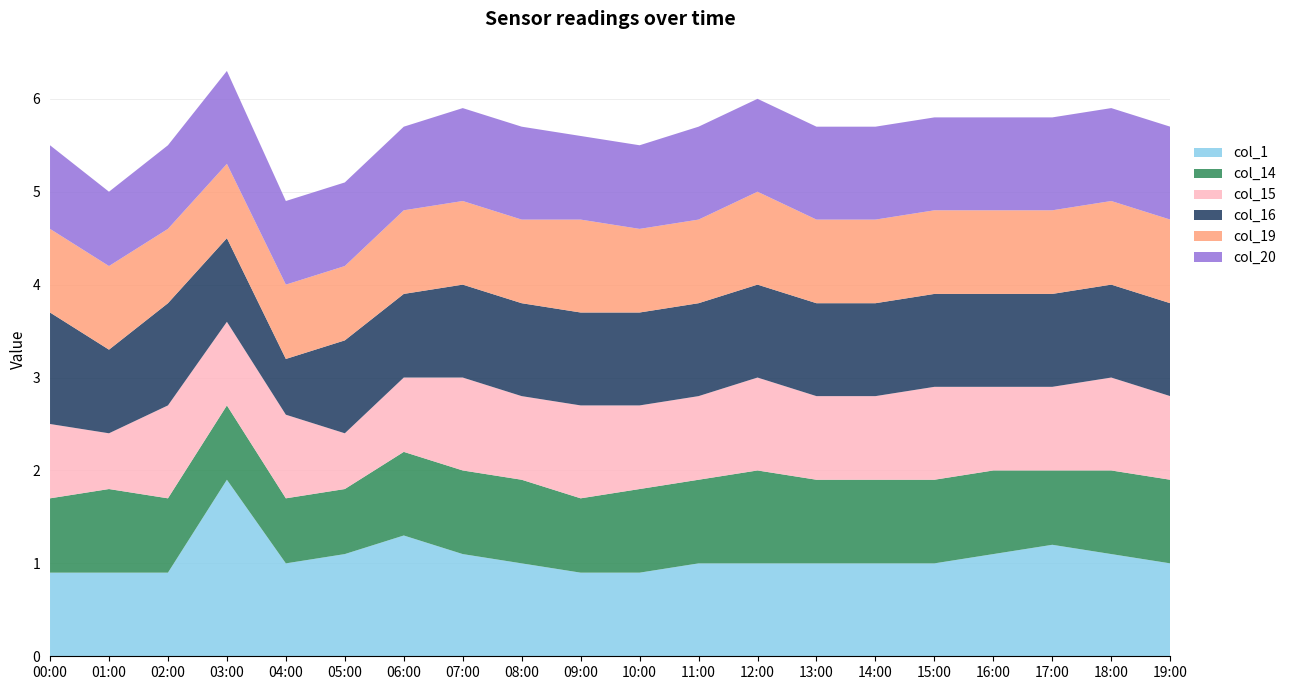

Reading right to left, what are all the values shown in this chart?

col_1: 1.0	1.1	1.2	1.1	1.0	1.0	1.0	1.0	1.0	0.9	0.9	1.0	1.1	1.3	1.1	1.0	1.9	0.9	0.9	0.9
col_14: 0.9	0.9	0.8	0.9	0.9	0.9	0.9	1.0	0.9	0.9	0.8	0.9	0.9	0.9	0.7	0.7	0.8	0.8	0.9	0.8
col_15: 0.9	1.0	0.9	0.9	1.0	0.9	0.9	1.0	0.9	0.9	1.0	0.9	1.0	0.8	0.6	0.9	0.9	1.0	0.6	0.8
col_16: 1.0	1.0	1.0	1.0	1.0	1.0	1.0	1.0	1.0	1.0	1.0	1.0	1.0	0.9	1.0	0.6	0.9	1.1	0.9	1.2
col_19: 0.9	0.9	0.9	0.9	0.9	0.9	0.9	1.0	0.9	0.9	1.0	0.9	0.9	0.9	0.8	0.8	0.8	0.8	0.9	0.9
col_20: 1.0	1.0	1.0	1.0	1.0	1.0	1.0	1.0	1.0	0.9	0.9	1.0	1.0	0.9	0.9	0.9	1.0	0.9	0.8	0.9